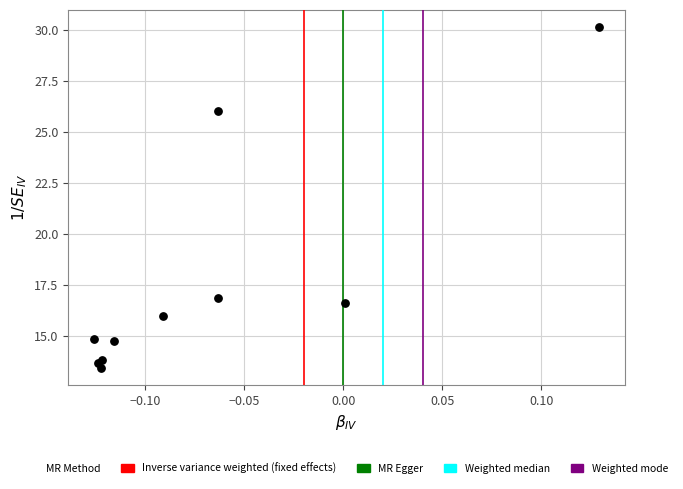

What Y value in the scatter plot is closest to 21?

16.9